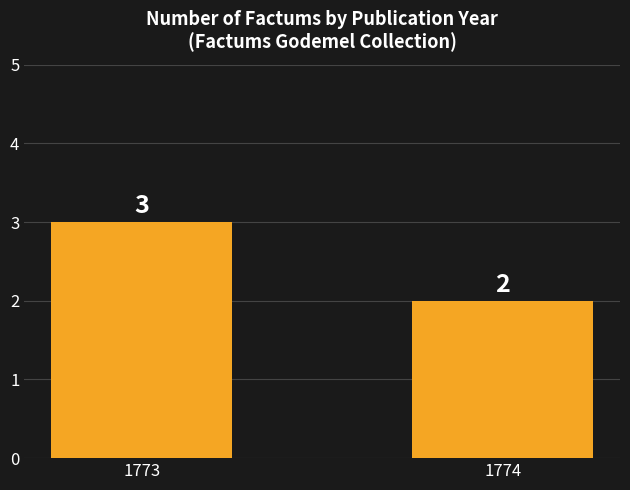

Where is the data nearest to the value 2?

1774